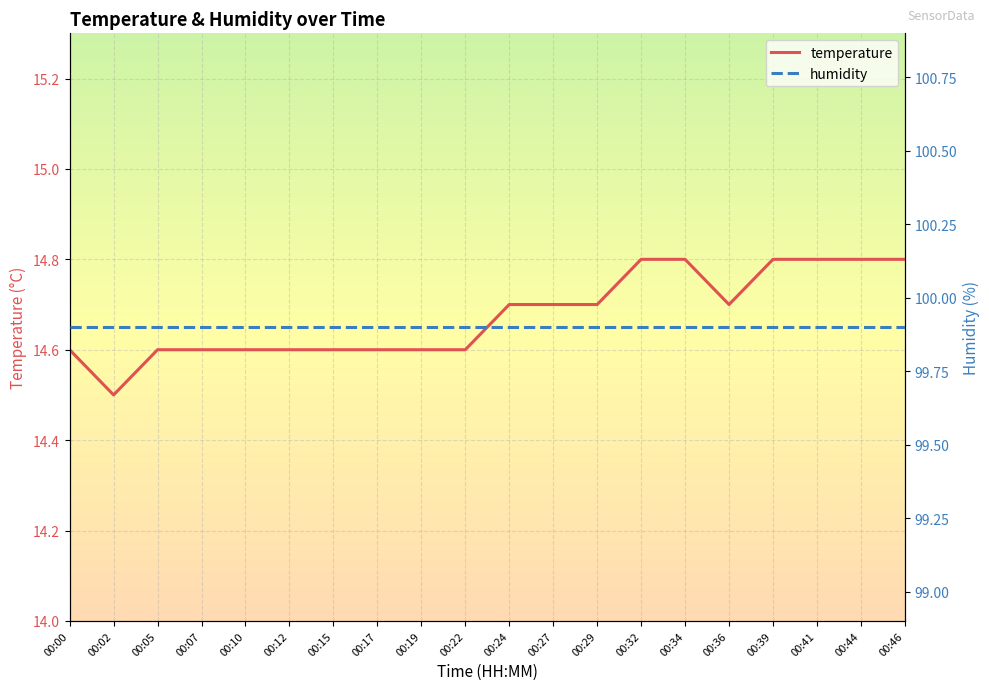

Read the value at 00:02.

14.5